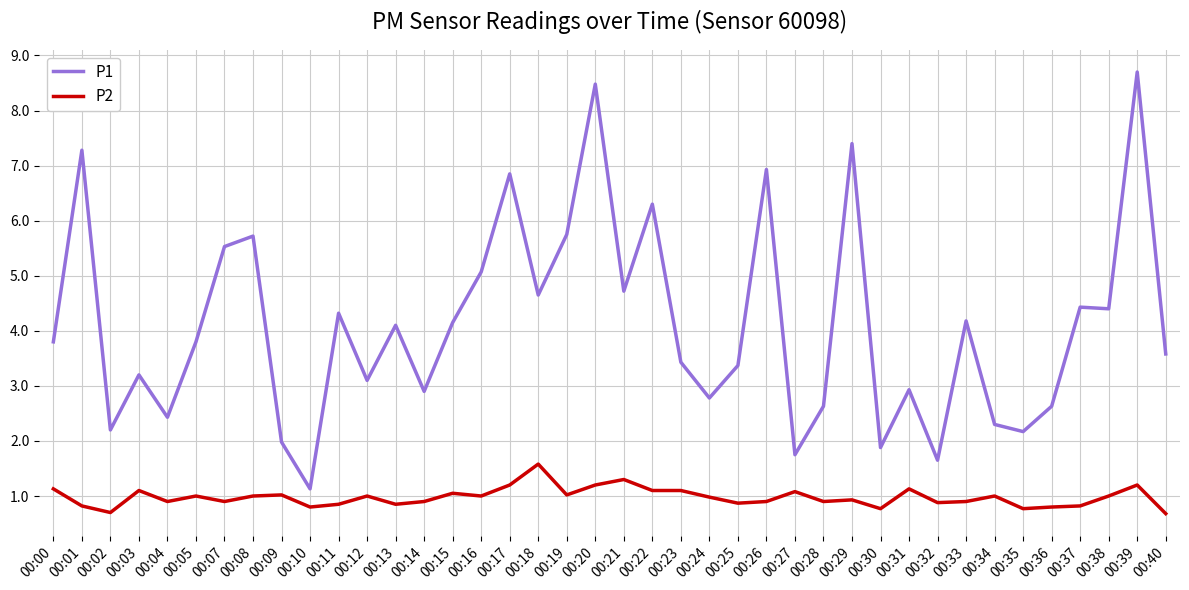

The P2 series shows 0.8 at 00:35. True or false?

True